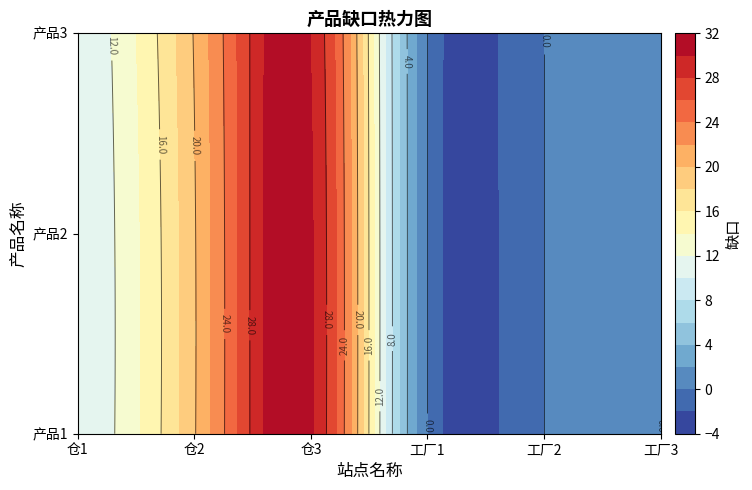

At which category is the sum across all series the highest?

仓3